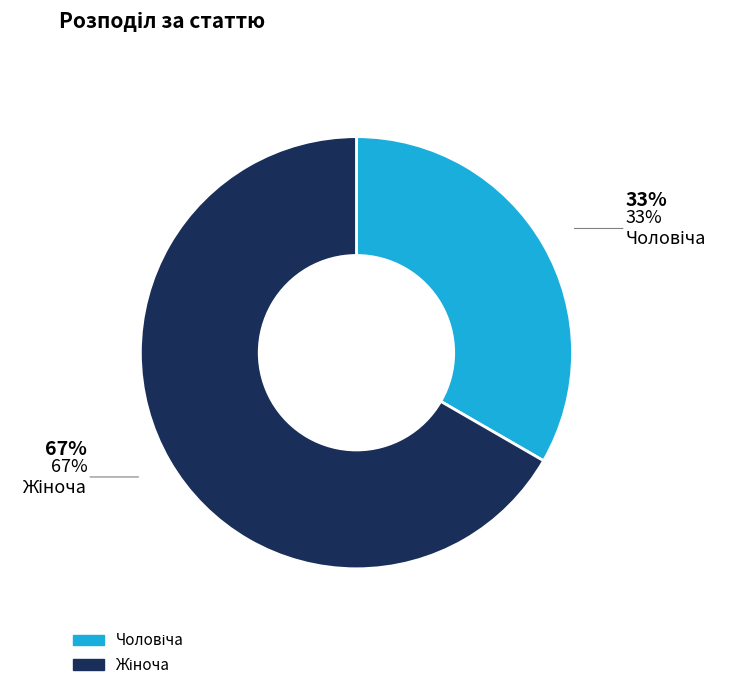

Do Жіноча and Чоловіча together represent more than half of the pie?

Yes